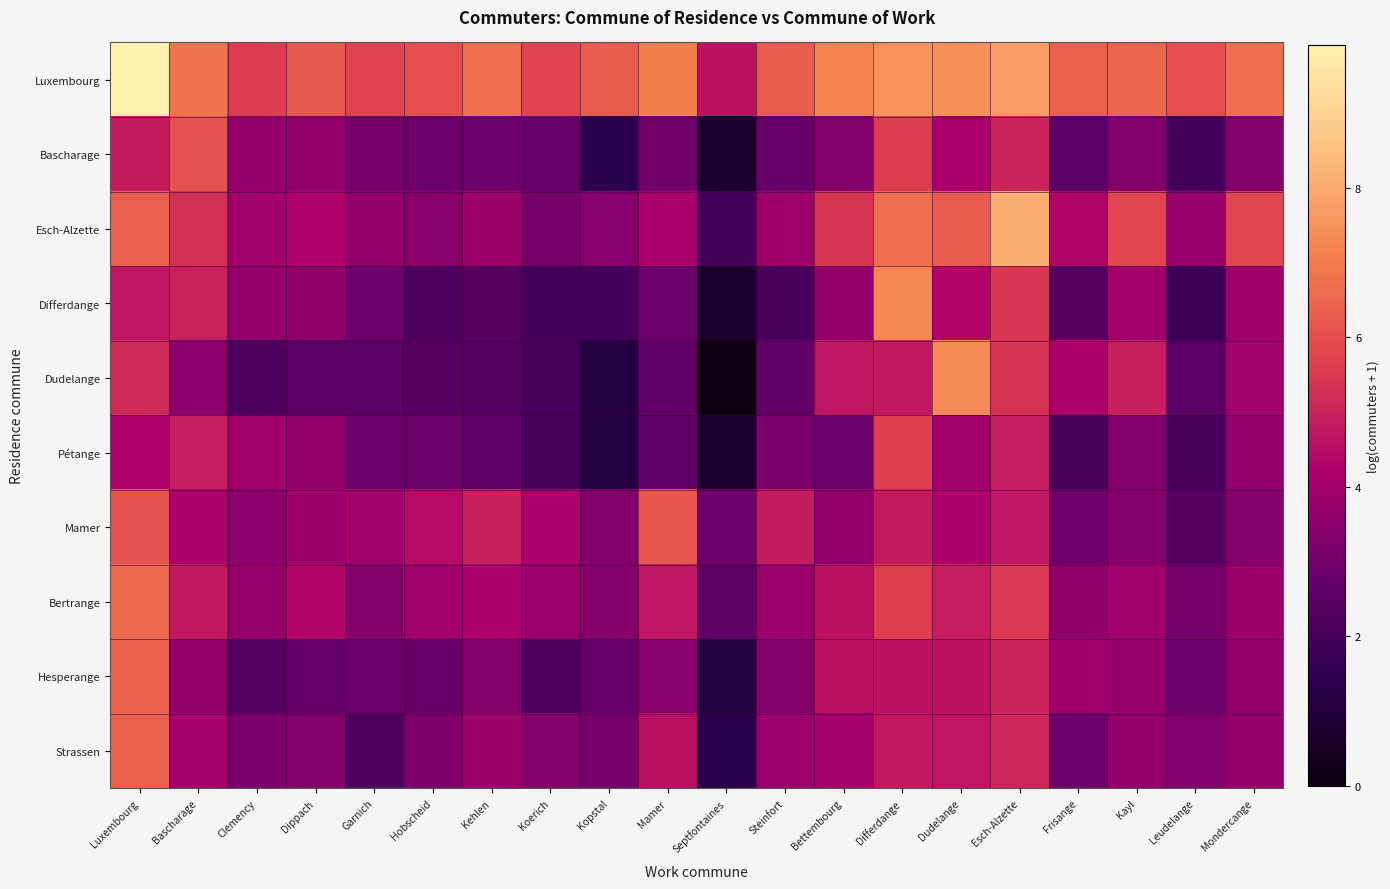

Between Bettembourg and Mondercange, which is larger?

Bettembourg